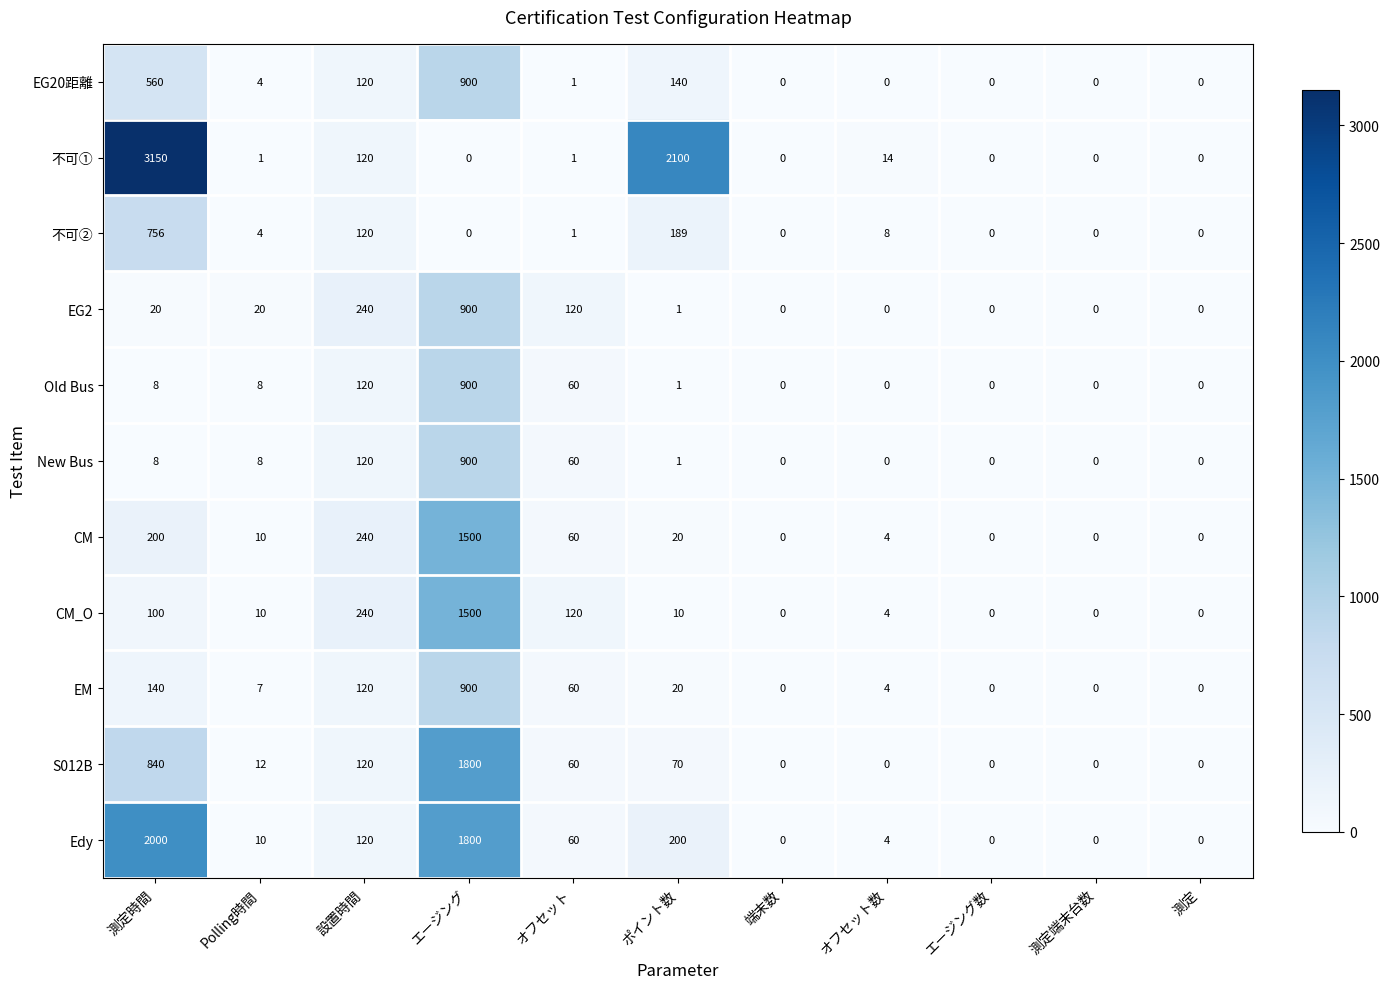

What is the greatest value displayed?

3150